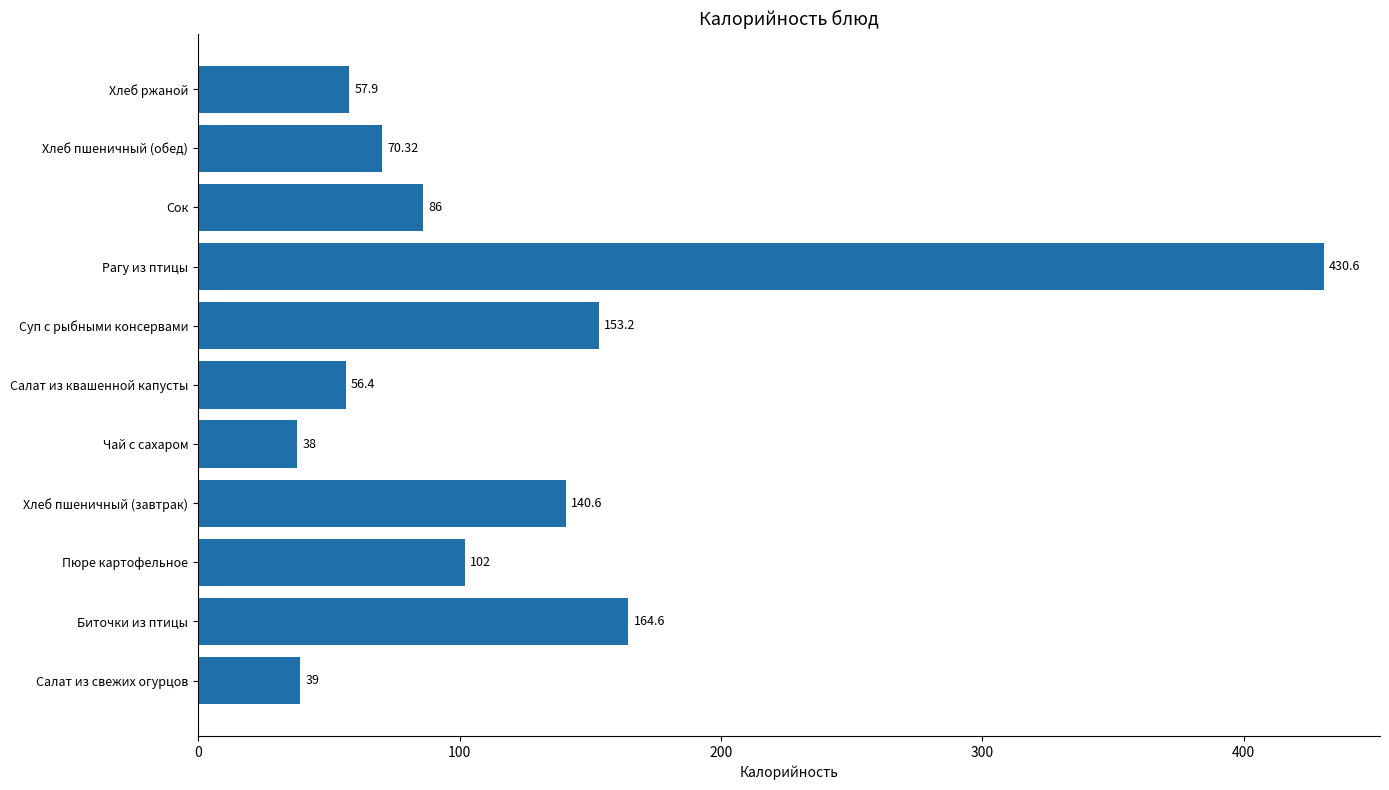

Count the number of data series in this chart.

1